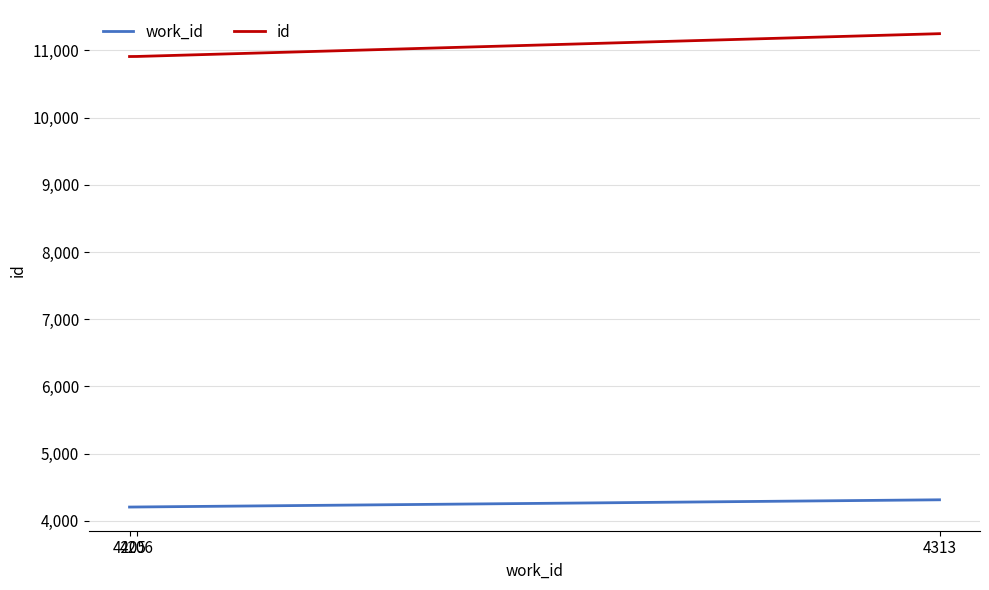

Which label corresponds to the largest value in the chart?

4313